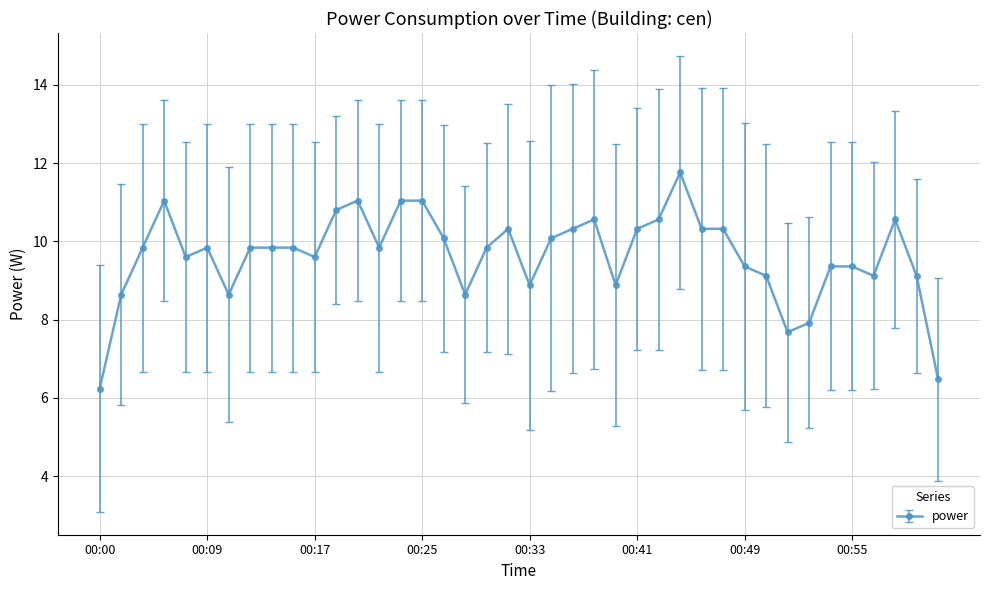

What is the smallest value displayed?

6.2